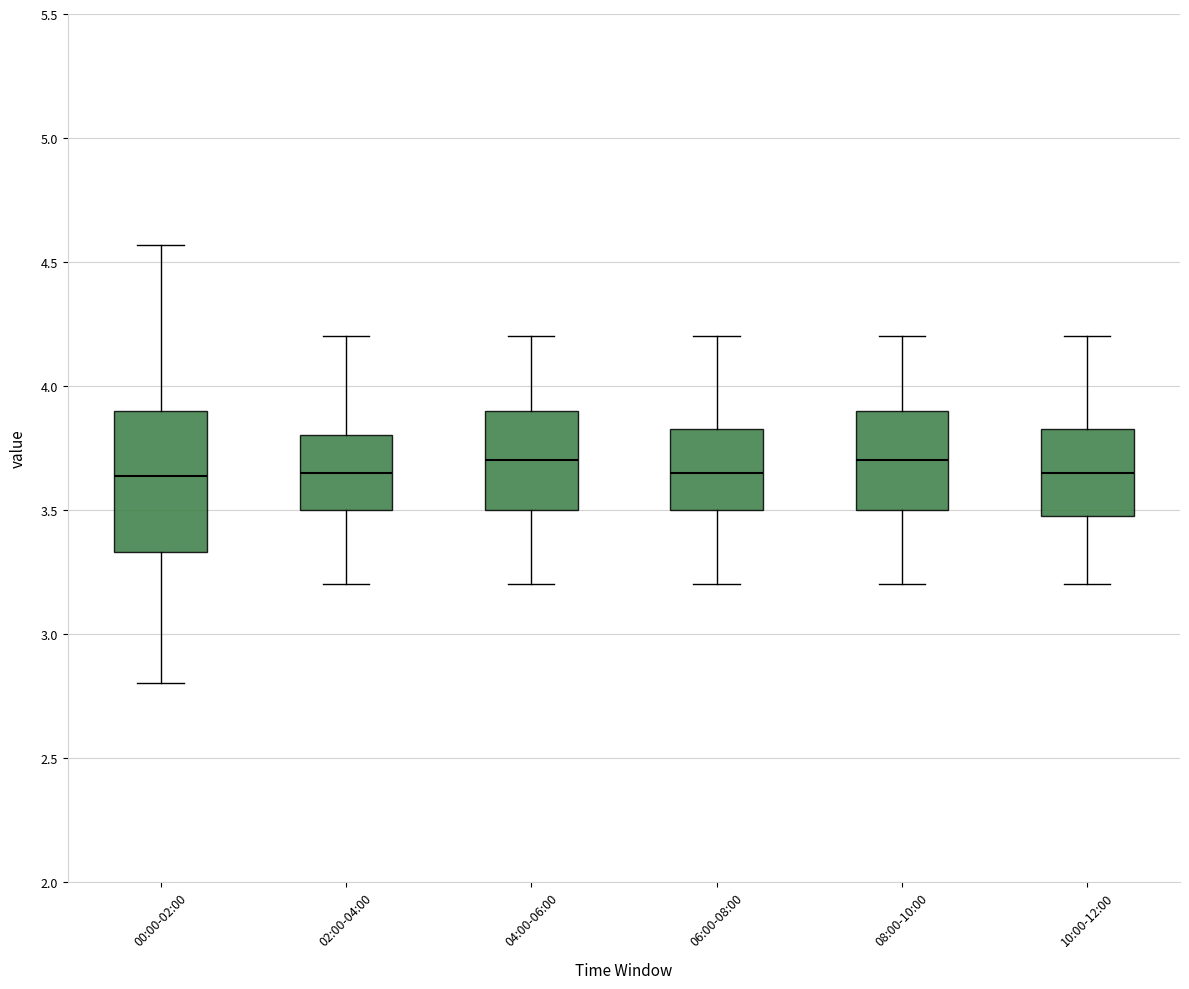

Where does the upper whisker of the box for 10:00-12:00 end on the y-axis? The values are not printed on the chart, so give them approximately, as read against the axis.

4.20